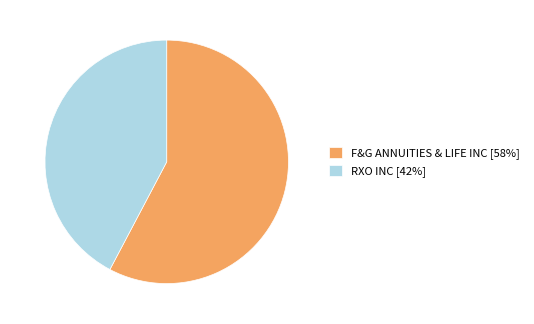

To the nearest percent, what is the average slice percentage?

50%